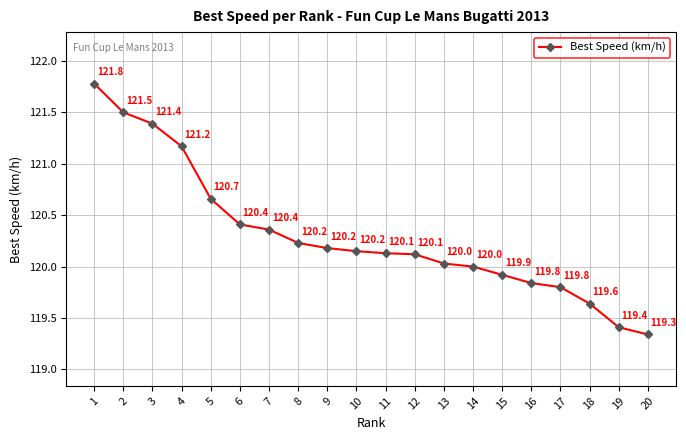

At which category does the chart reach its minimum across all series?

20